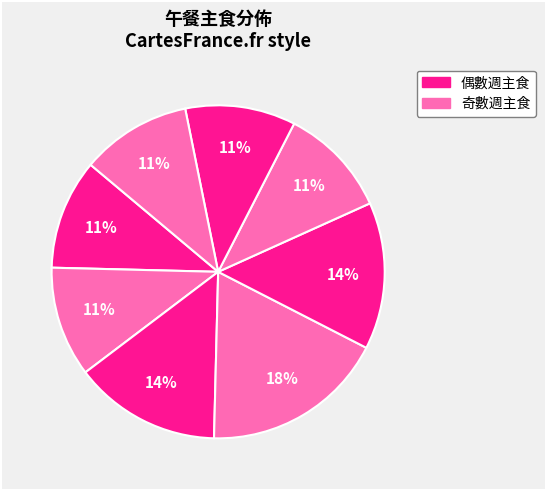

How many segments does this pie chart have?

8